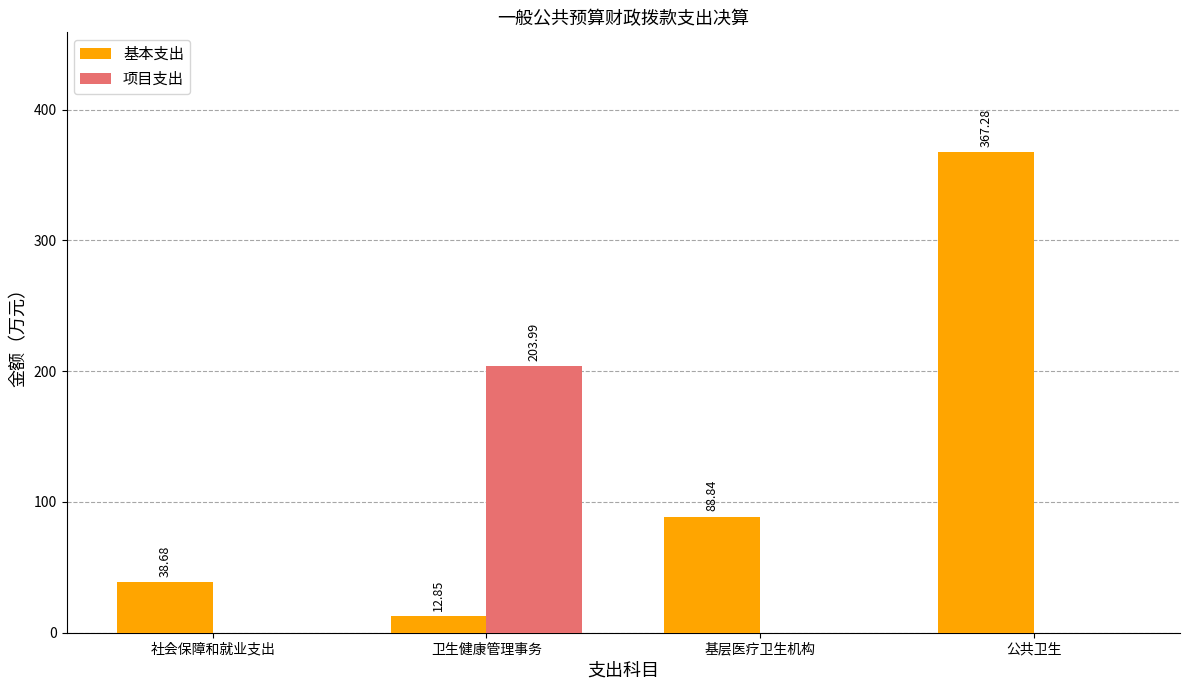

Between 基层医疗卫生机构 and 公共卫生, which series saw the biggest shift?

基本支出